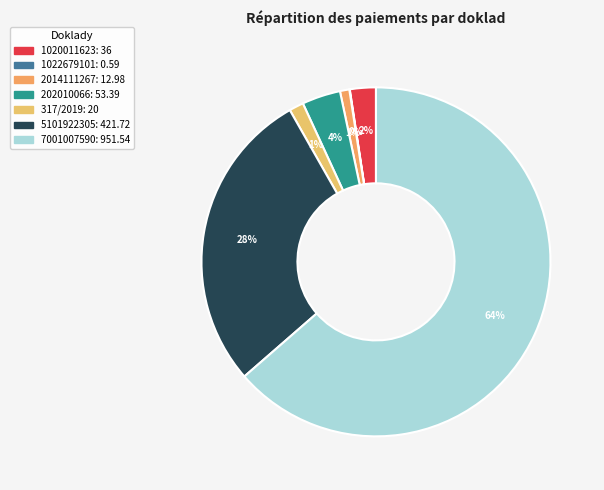

Rank the categories by value from lowest to highest.

1022679101, 2014111267, 317/2019, 1020011623, 202010066, 5101922305, 7001007590